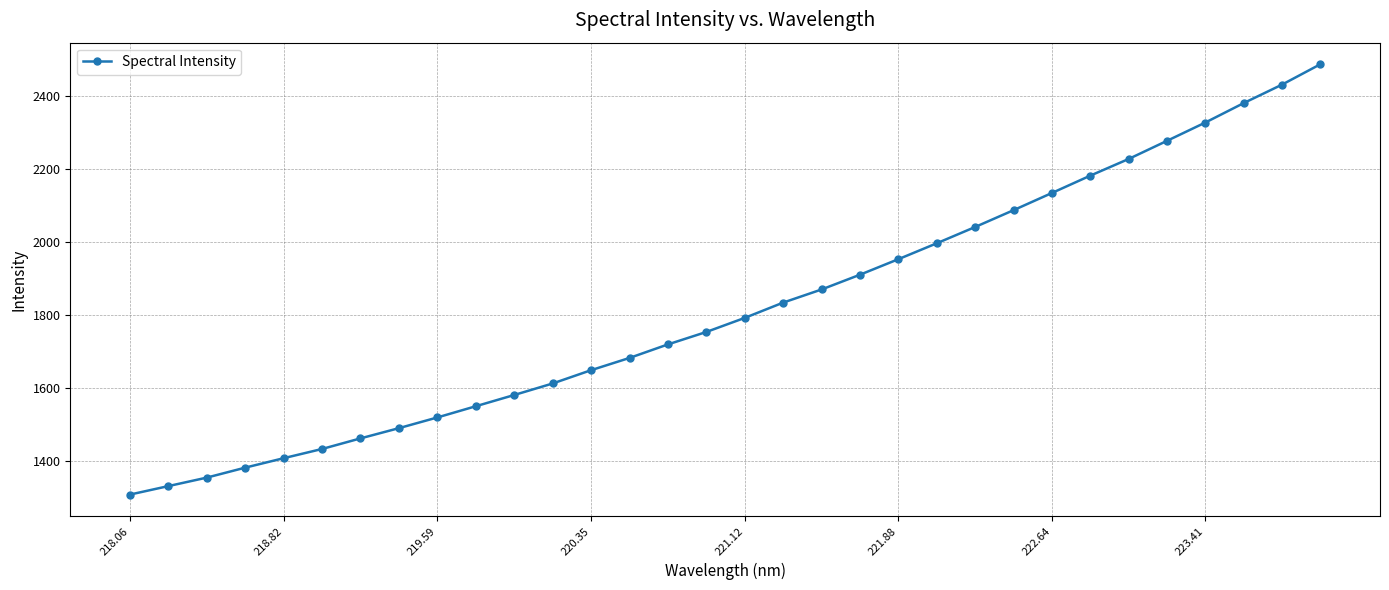

True or false: there are more than 1 points higher than both neighbors.

False